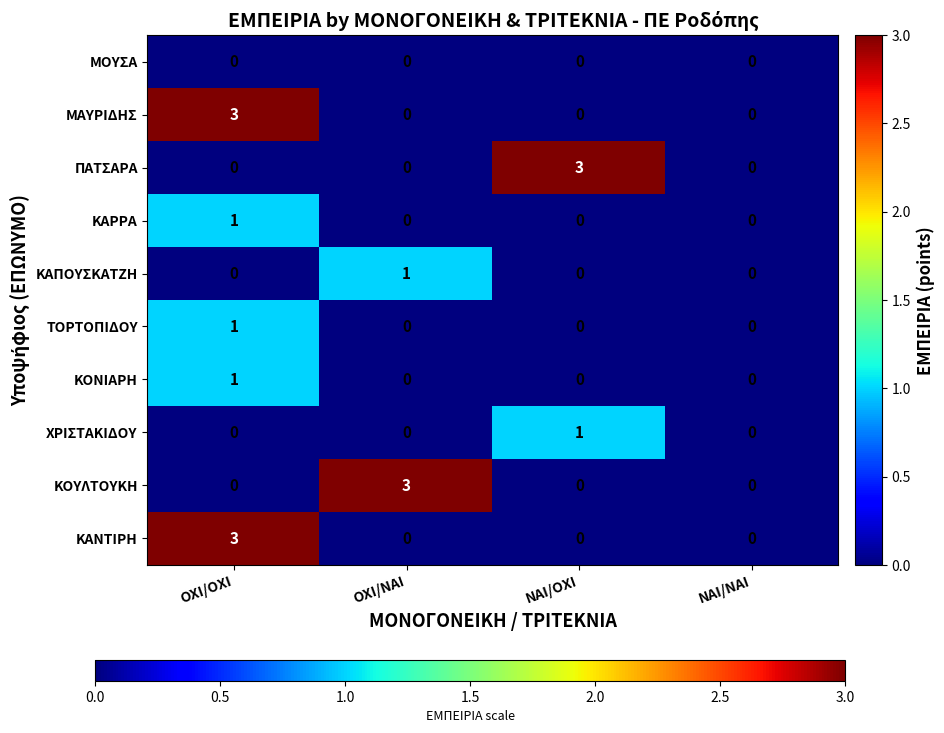

Count the ΠΑΤΣΑΡΑ values in the range 0 to 3.

4